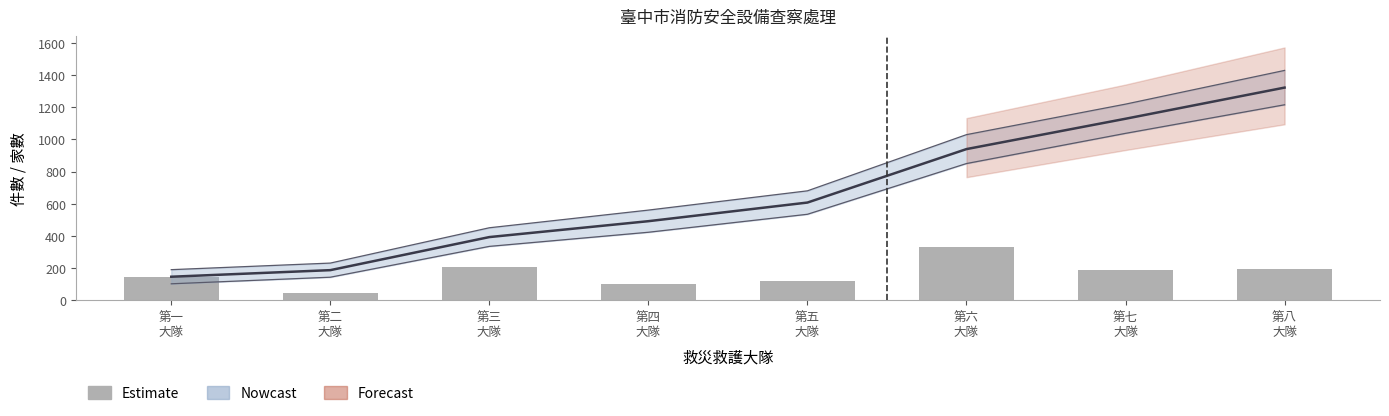

What is the difference between the values at 第四
大隊 and 第一
大隊?

46